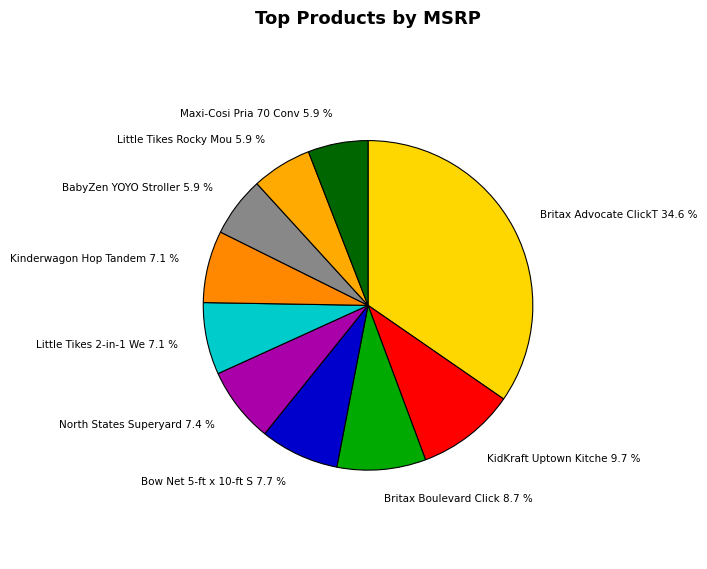

Count the number of slices in the pie.

10